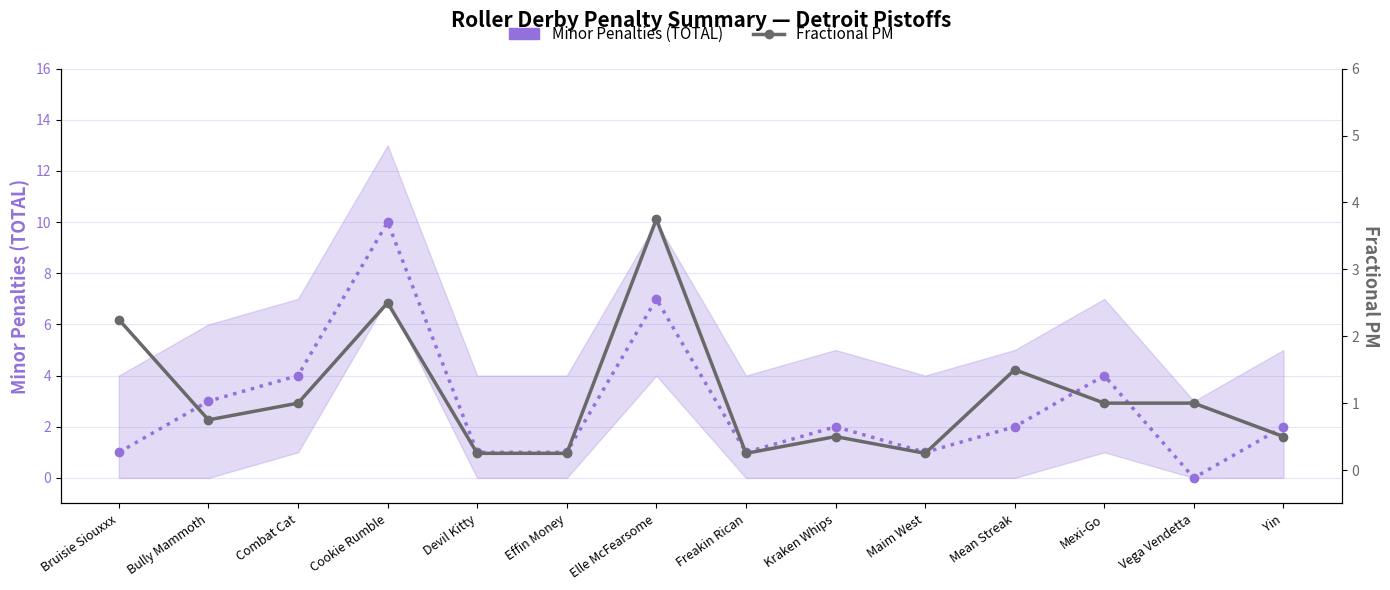

At how many categories does at least one series exceed 3?

4